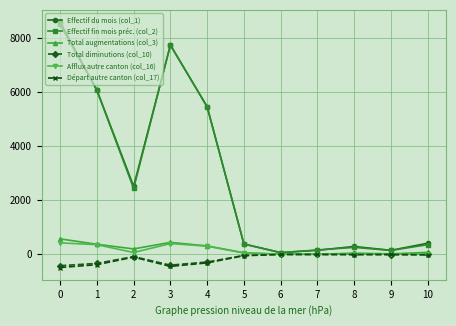

The Départ autre canton (col_17) series shows -839 at 0. True or false?

False